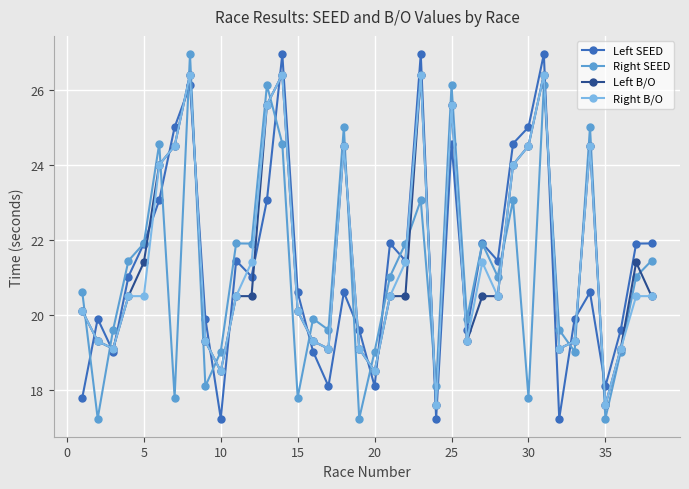

True or false: Right B/O has more than 2 interior local peaks.

True